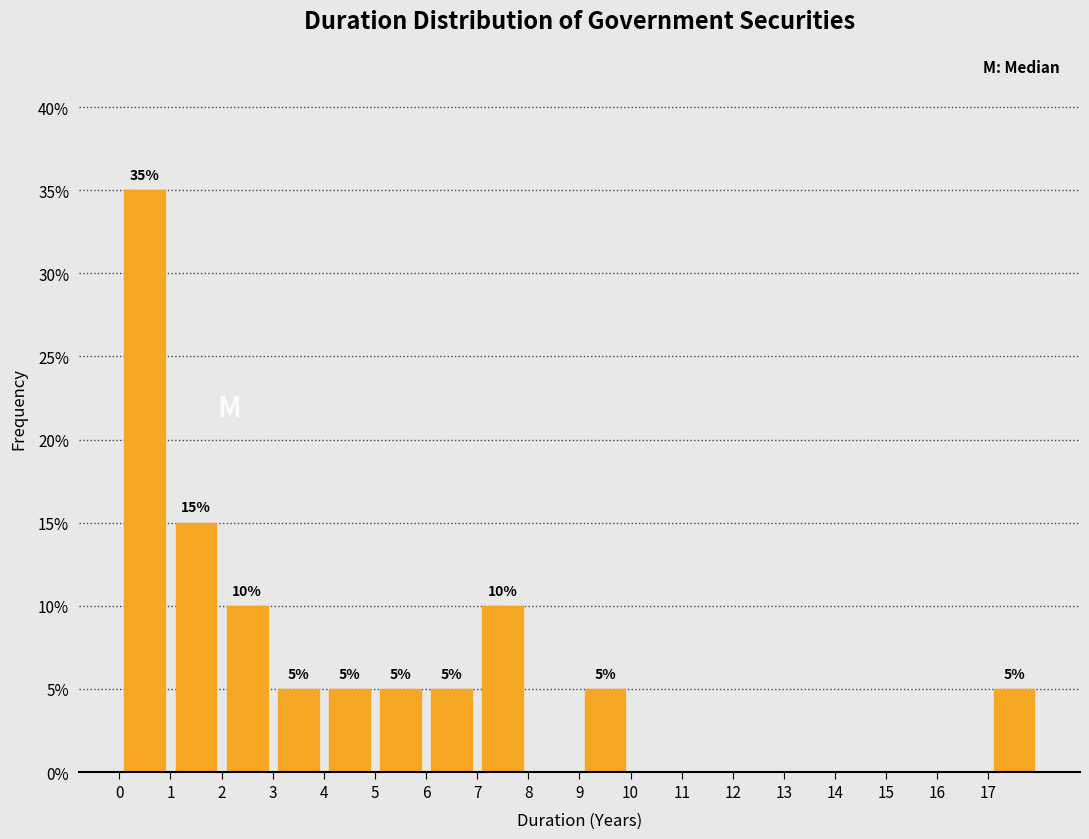

Which range on the x-axis has the tallest bar?

0 to 1